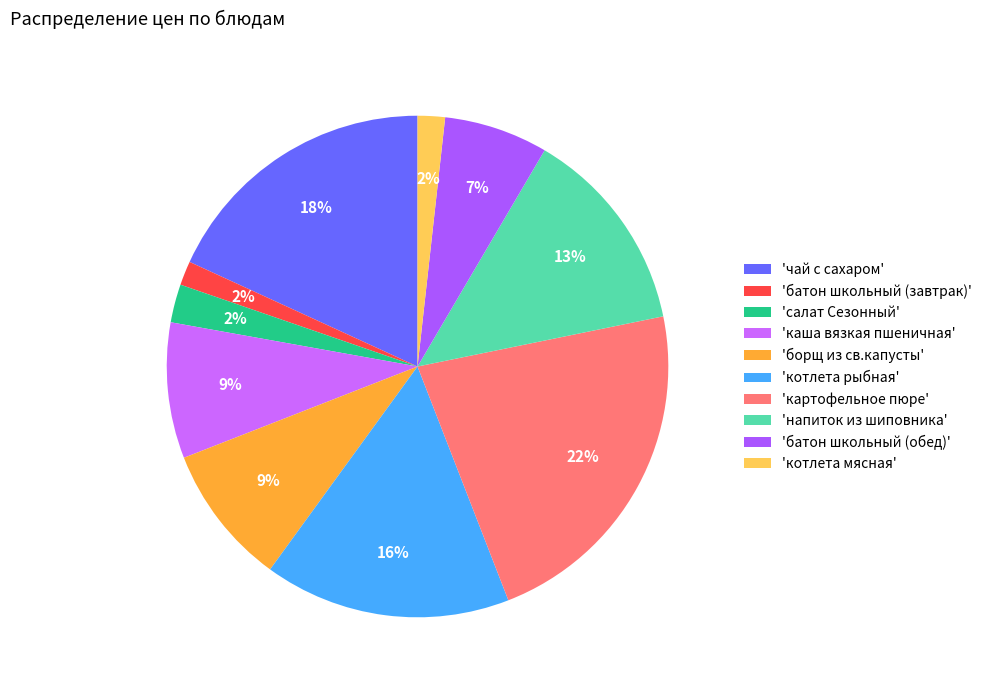

Is there a majority slice in this chart?

No